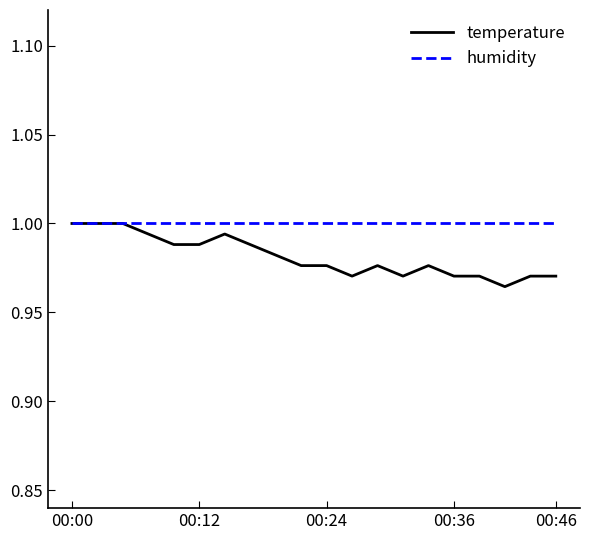

Rank the series by their average value, from lowest to highest.

temperature, humidity